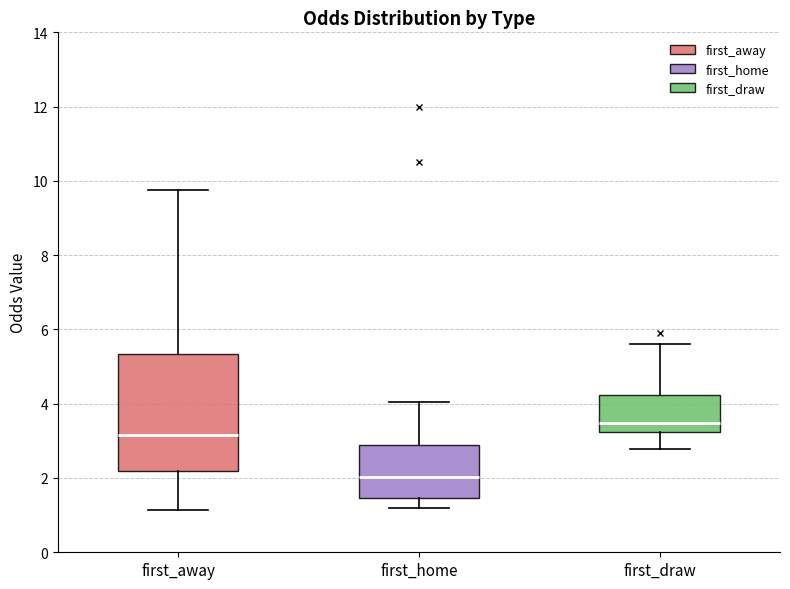

Where does the median line of the box for first_draw sit on the y-axis? The values are not printed on the chart, so give them approximately, as read against the axis.

3.4